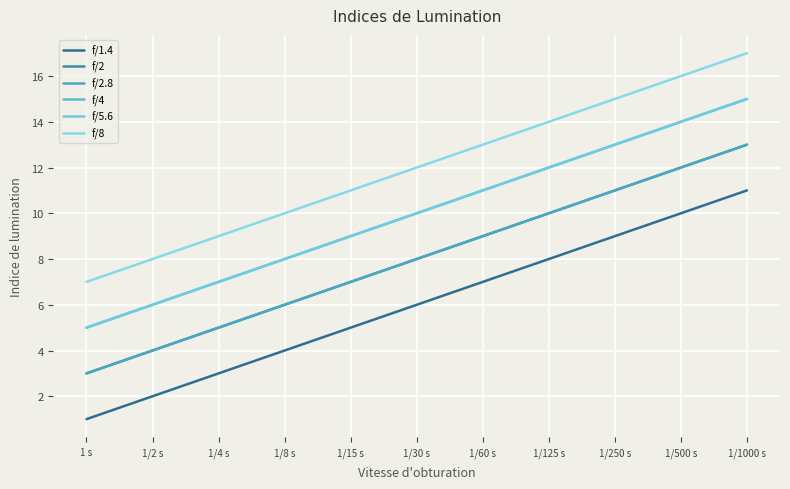

True or false: f/1.4 and f/2.8 intersect in this chart.

False